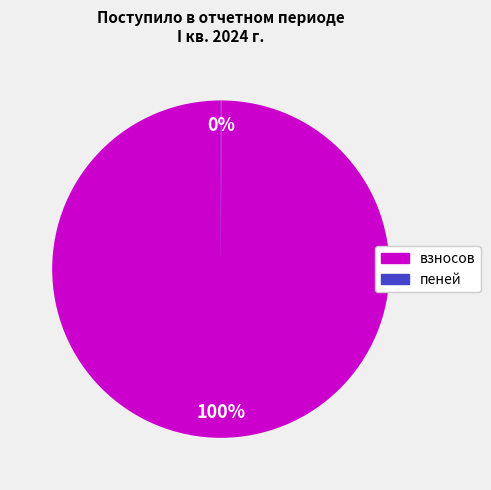

To the nearest percent, what is the average slice percentage?

50%